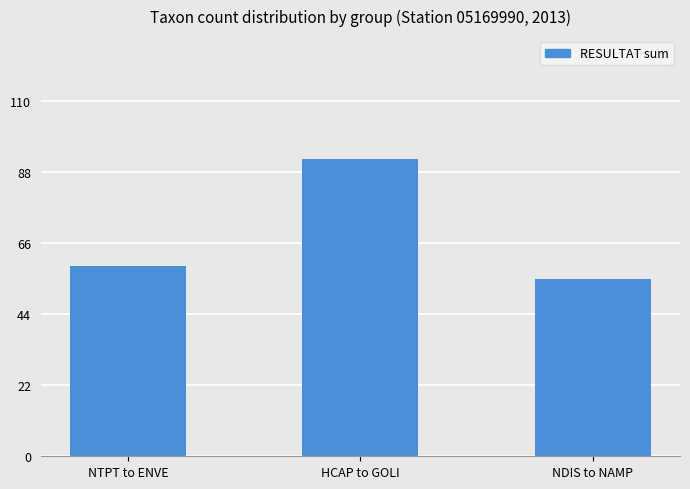

How many series are shown in this chart?

1